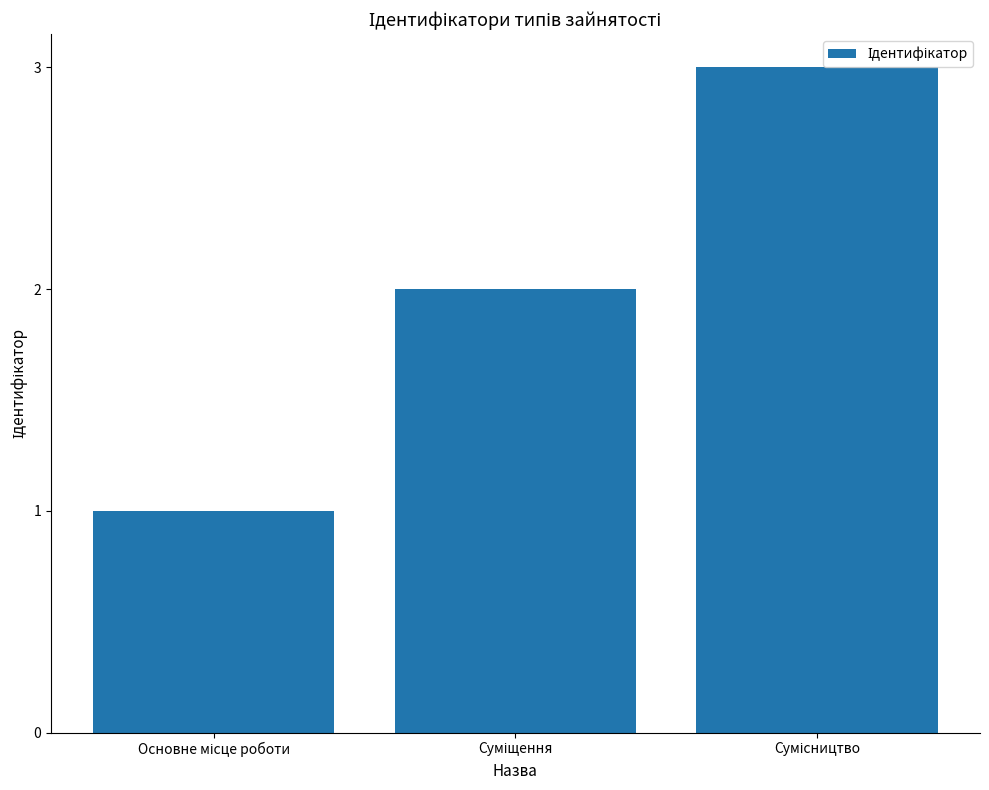

What is the difference between the maximum and minimum values?

2